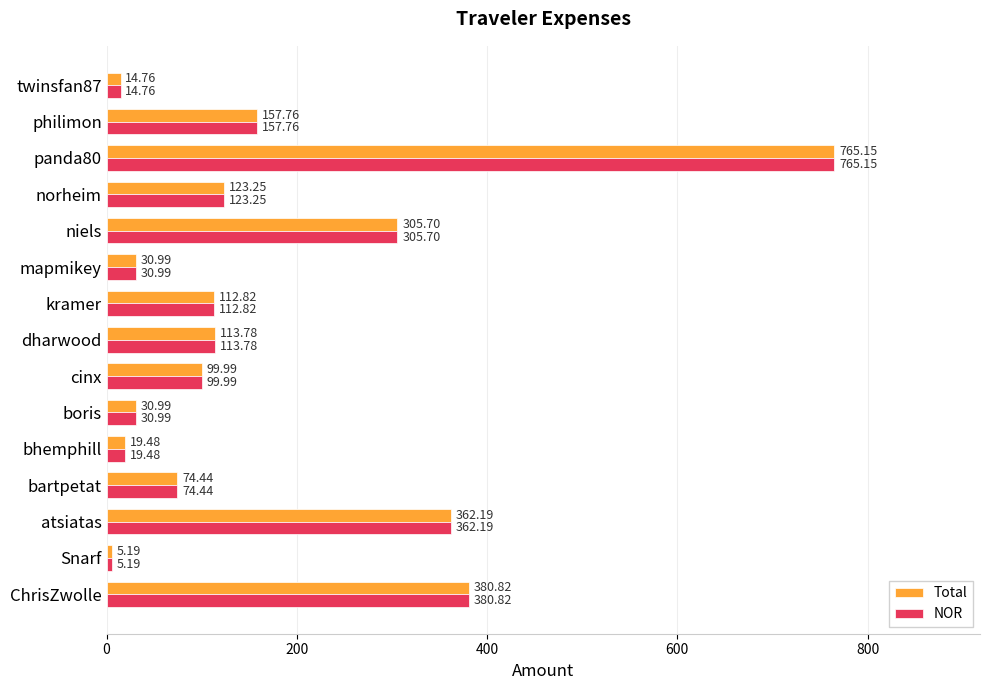

At which category does the chart reach its minimum across all series?

Snarf